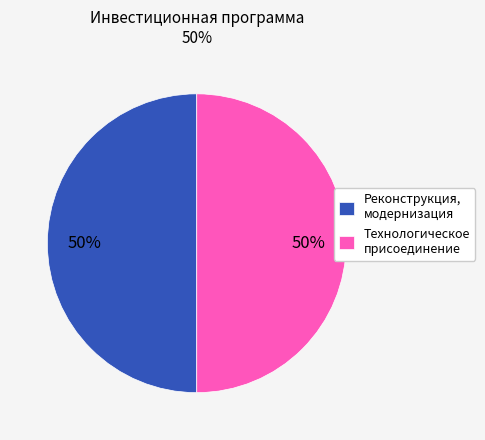

Approximately how many times larger is the value at Реконструкция, модернизация compared to Технологическое присоединение?

1.0